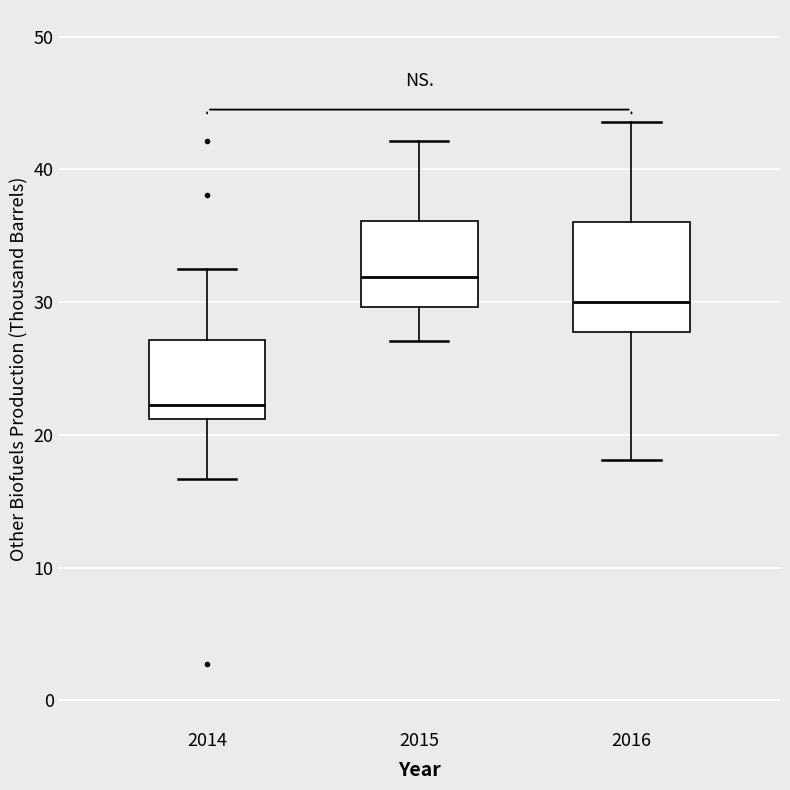

Where is the lower edge of the box at x = 2014 on the y-axis? The values are not printed on the chart, so give them approximately, as read against the axis.

21